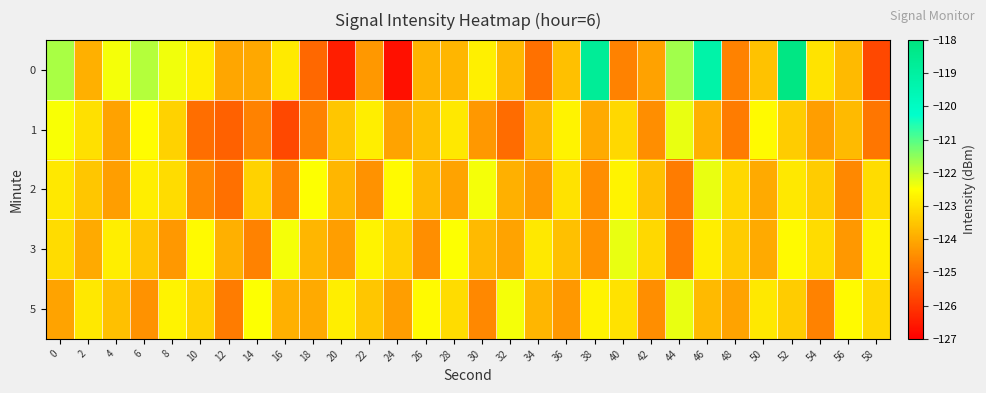

What is the difference between the highest and lowest values at 44?

3.1